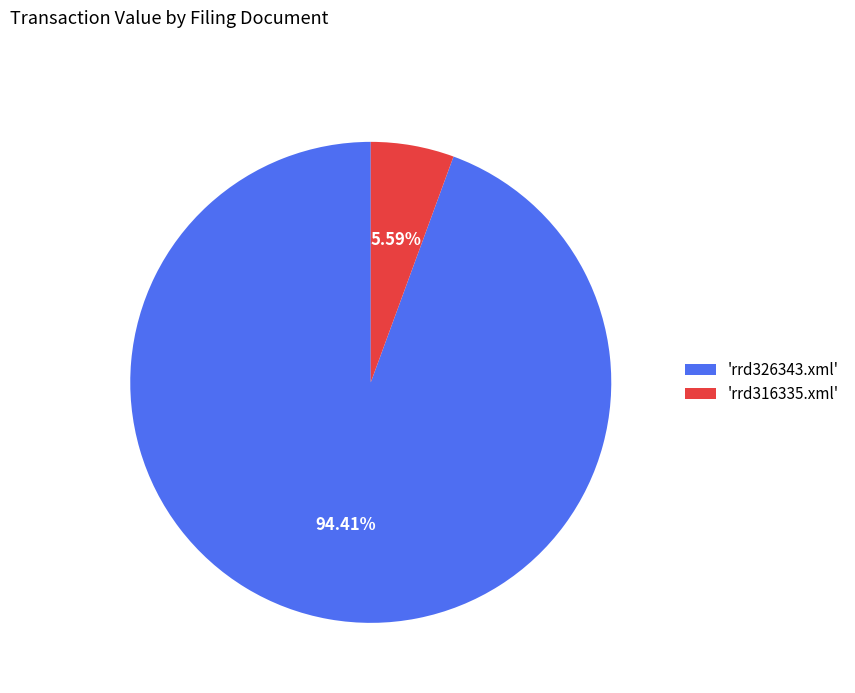

Rank the categories by value from highest to lowest.

'rrd326343.xml', 'rrd316335.xml'